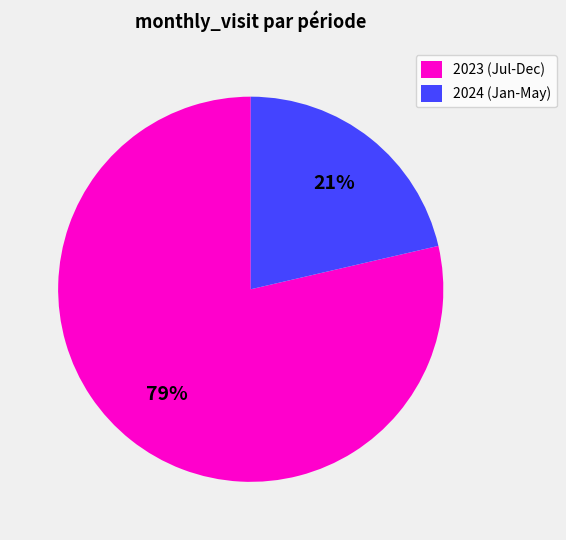

Is 2023 (Jul-Dec) the majority of the pie?

Yes